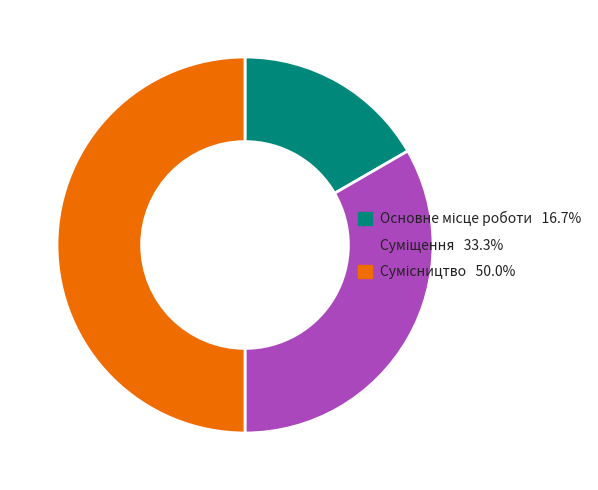

Rank the categories by value from lowest to highest.

Основне місце роботи, Суміщення, Сумісництво